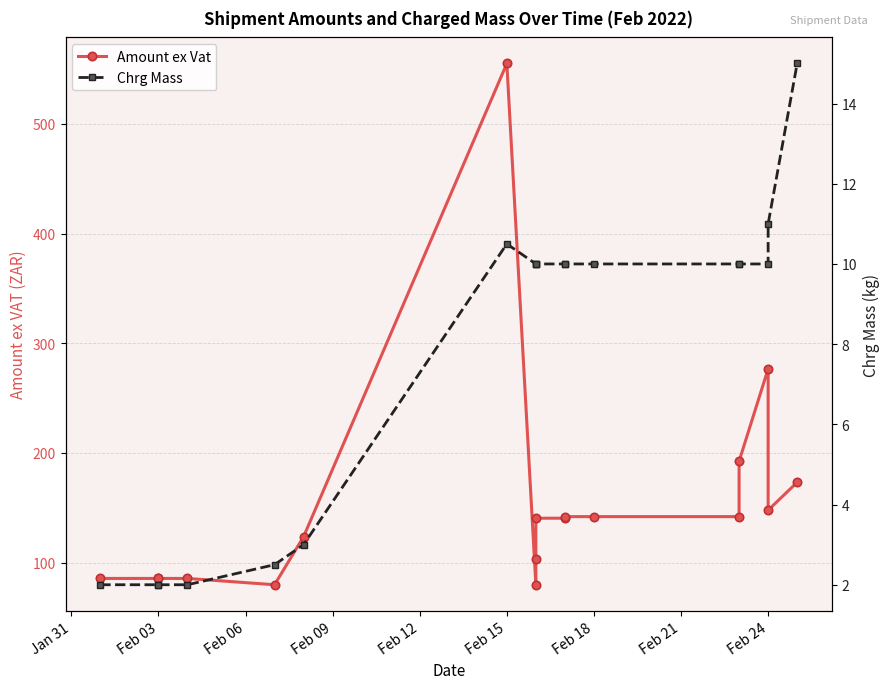

What are all the series names shown in the legend?

Amount ex Vat, Chrg Mass